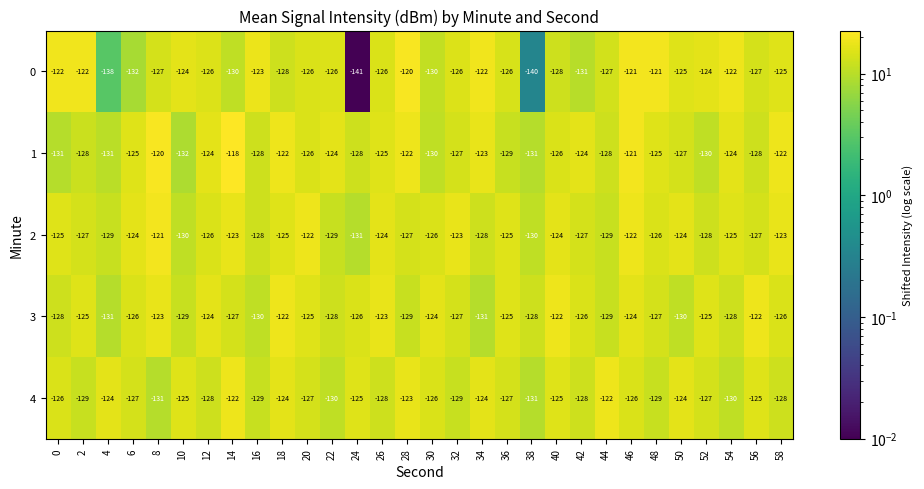

The value of 2 at 26 is -199. True or false?

False